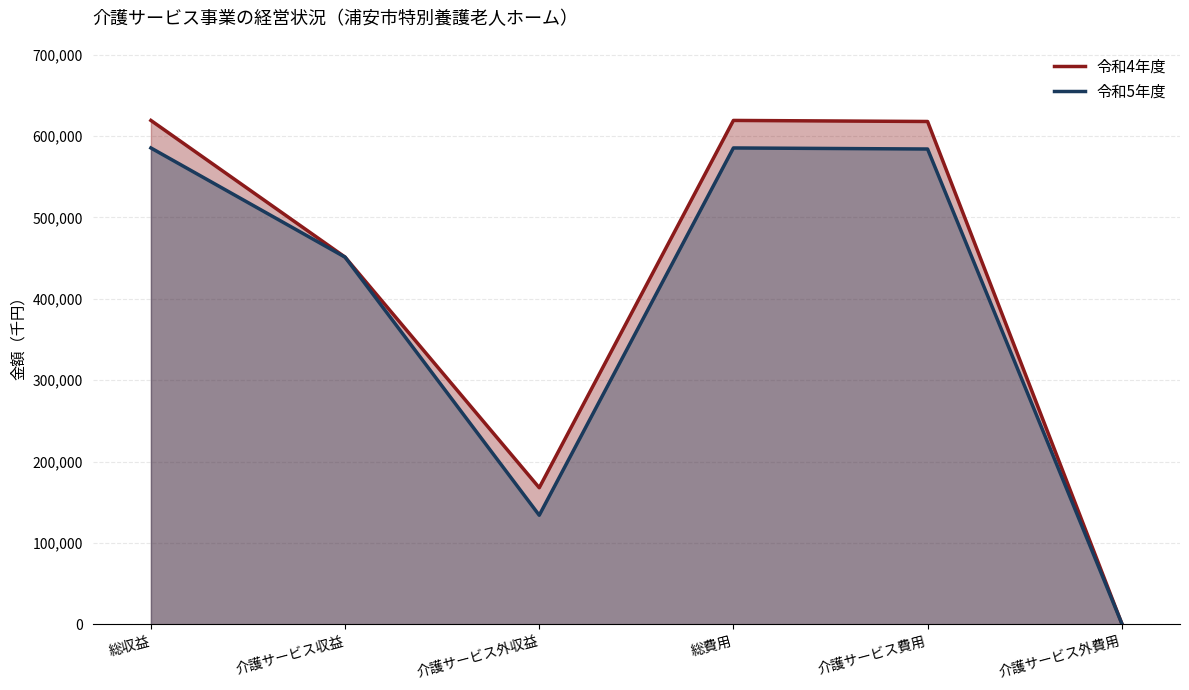

What is the sum of the 令和4年度 (line) values at 介護サービス収益 and 介護サービス費用?

1069023